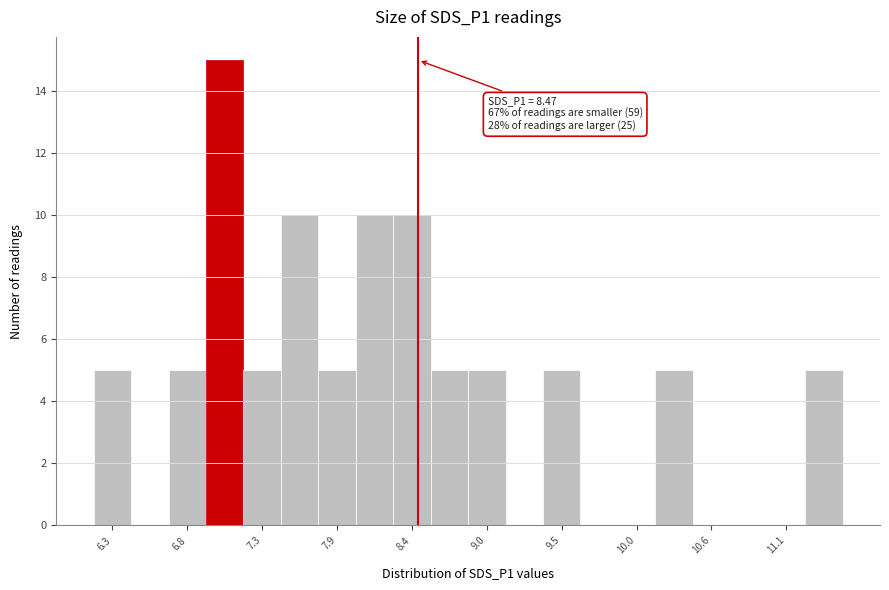

Around what value on the x-axis is the tallest bar? Give the approximate position of its centre, as read against the axis.

7.1